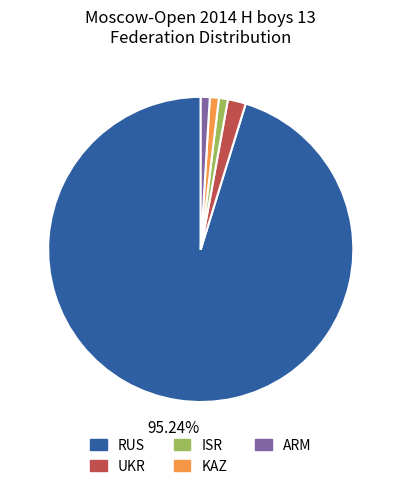

How many segments does this pie chart have?

5